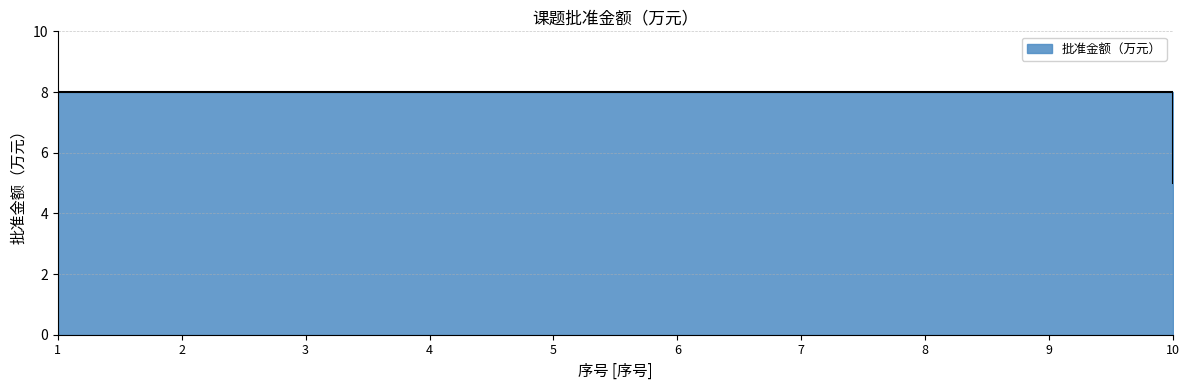

Reading right to left, list all the values displayed in this chart.

5	8	8	8	8	8	8	8	8	8